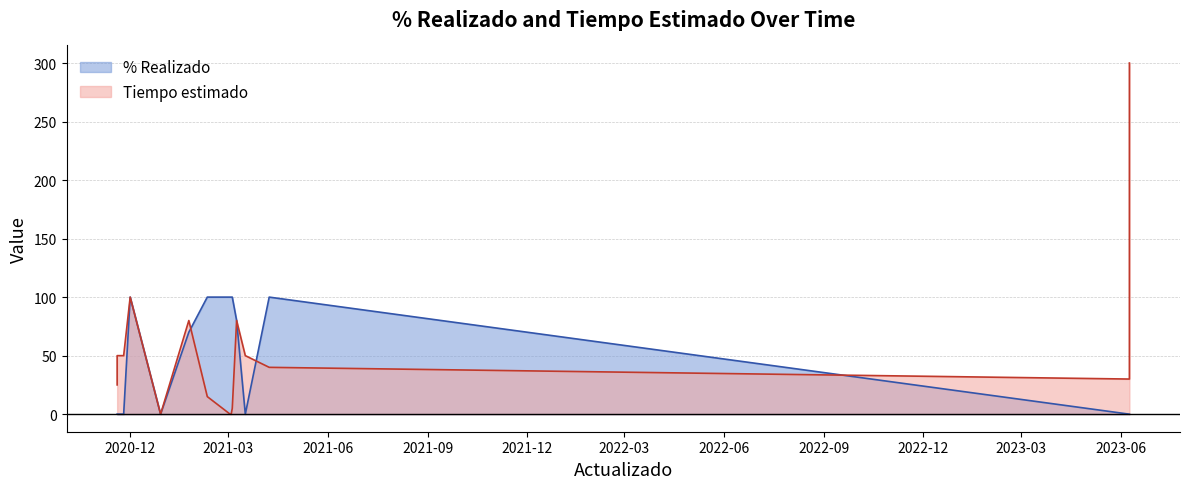

Where is the first local minimum for % Realizado?

2020-11-25